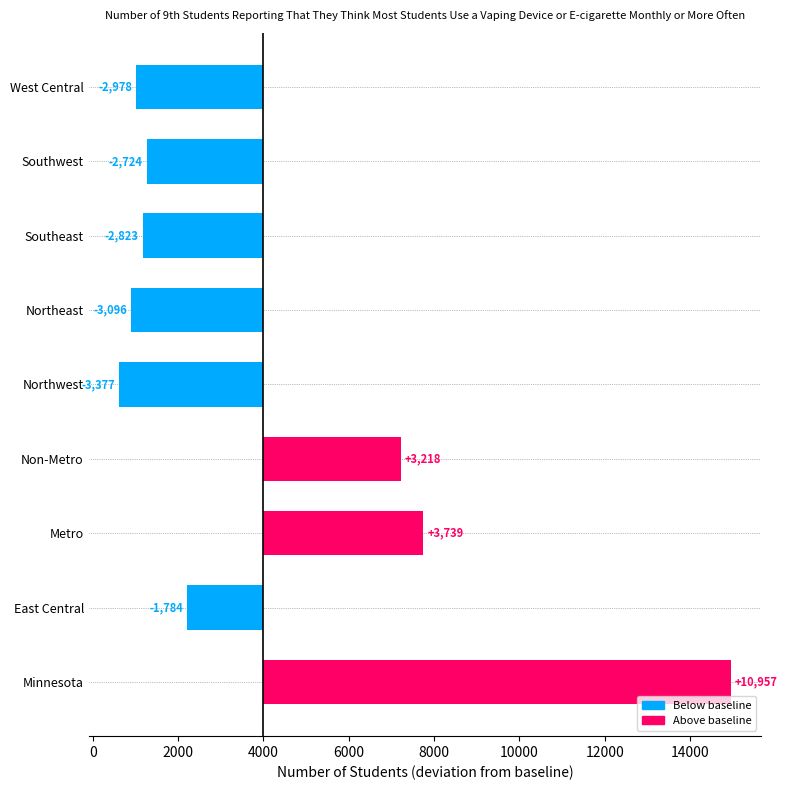

Rank the categories by value from lowest to highest.

Northwest, Northeast, West Central, Southeast, Southwest, East Central, Non-Metro, Metro, Minnesota